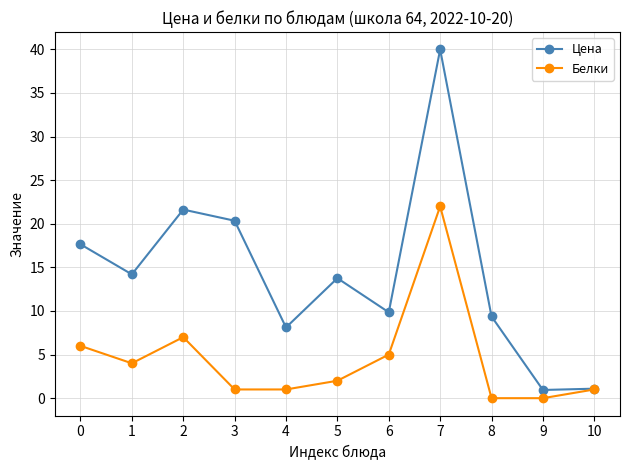

How many data points in Белки are less than 2?

5